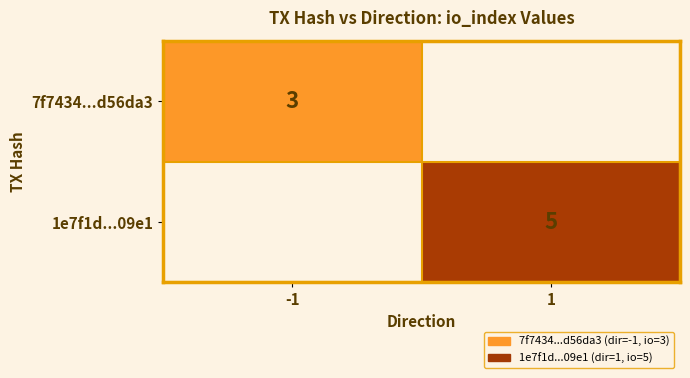

How many categories are shown in the chart?

2